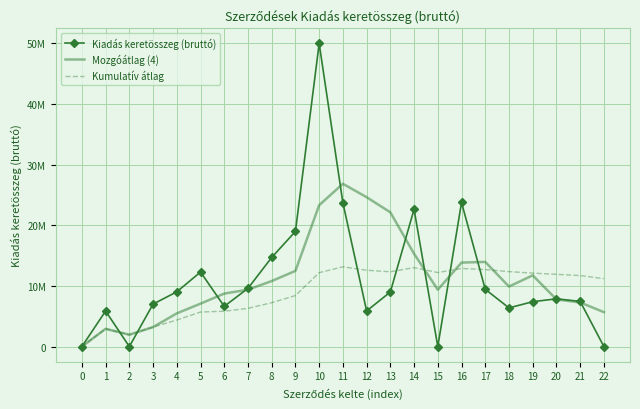

What is the value of the Mozgóátlag (4) point at the 16th from the left?

9375461.2